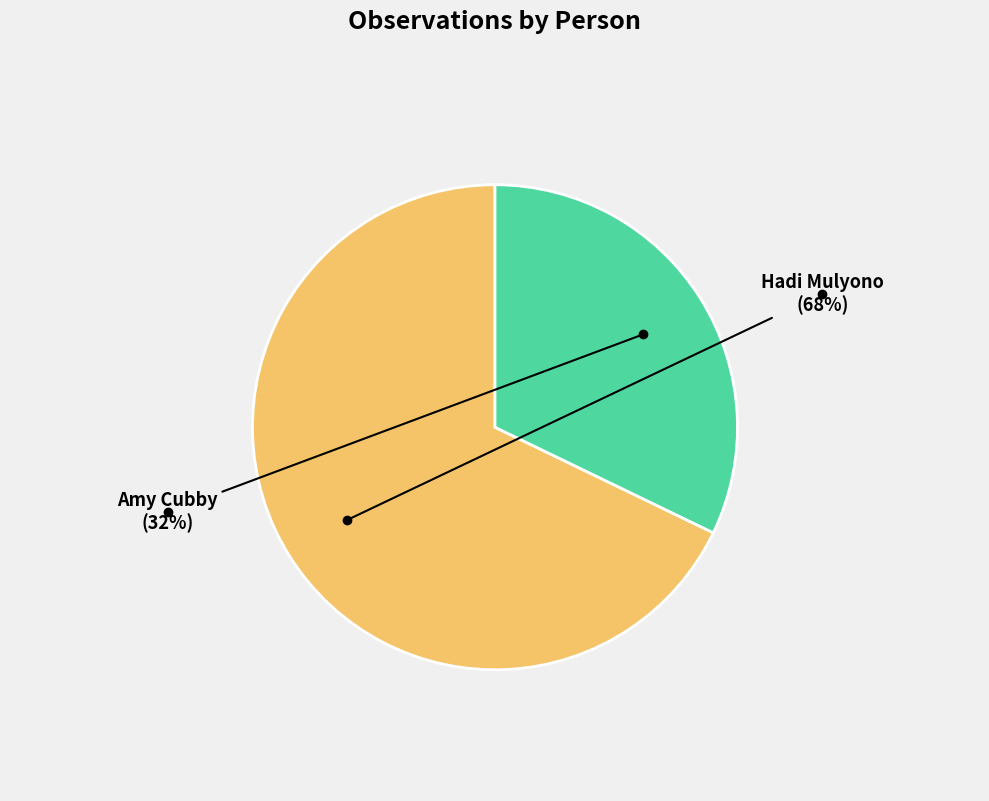

What percentage is the Amy Cubby slice, to the nearest percent?

32%